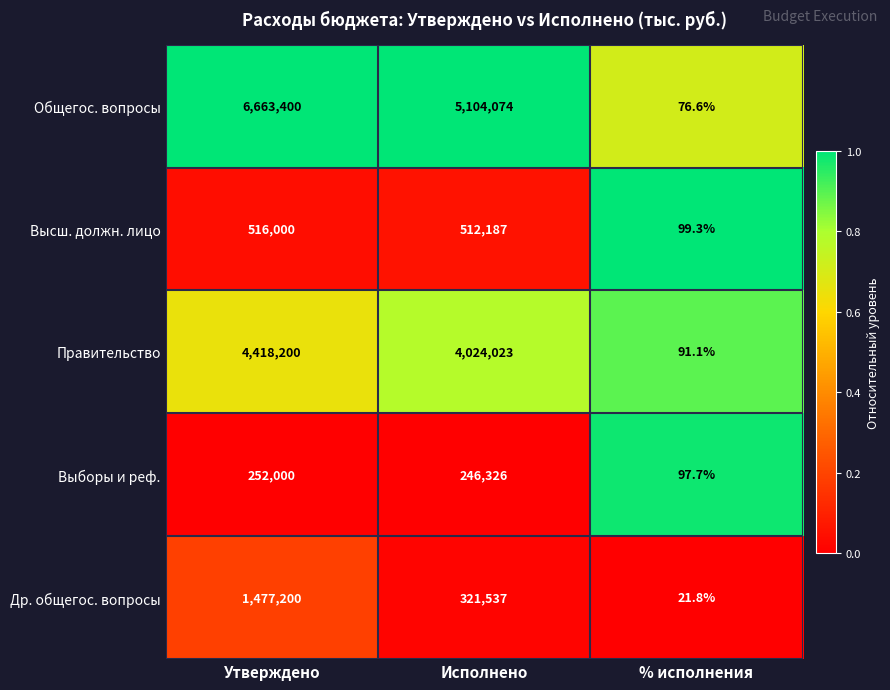

At which category does the chart reach its minimum across all series?

% исполнения